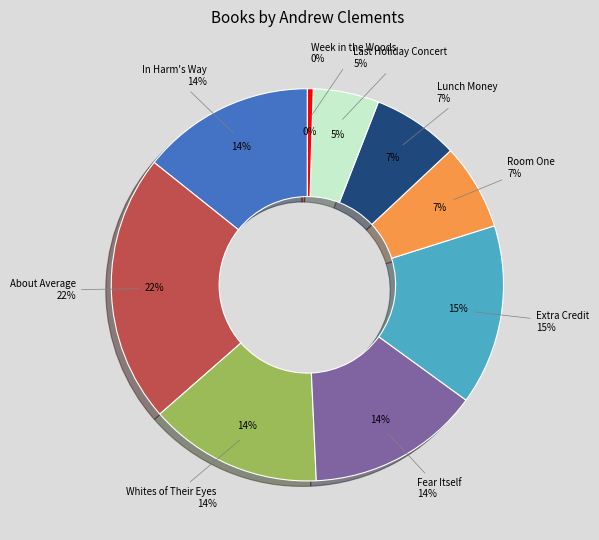

How much of the chart is everything except Lunch Money?

92.9%